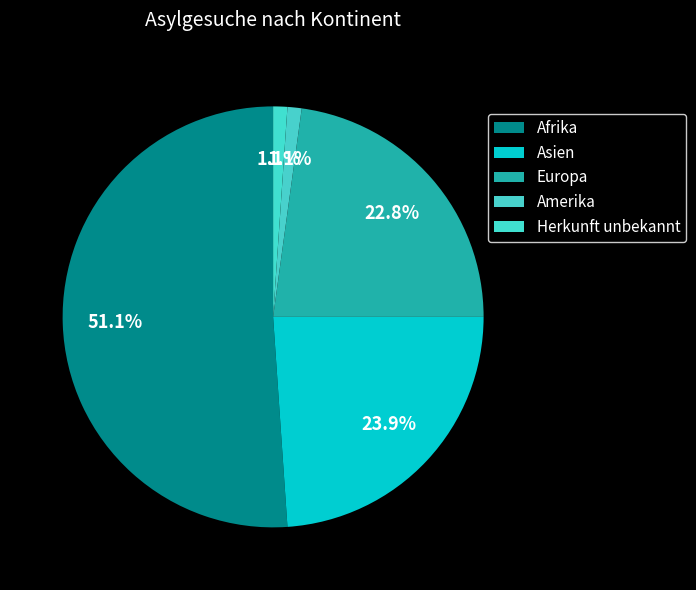

What percentage is the Herkunft unbekannt slice, to the nearest percent?

1%